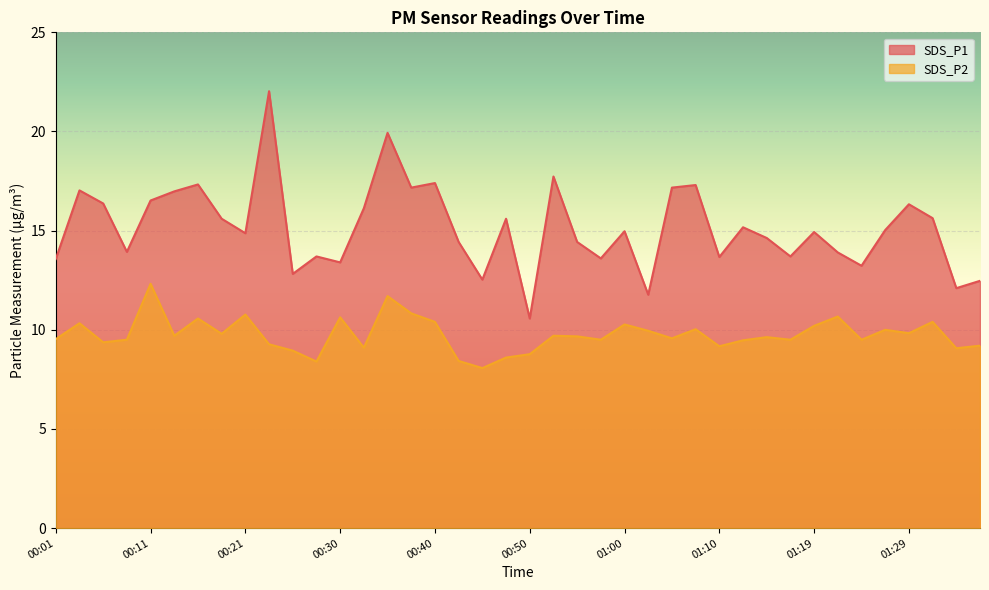

Between 00:01 and 00:23, which series saw the biggest shift?

SDS_P1